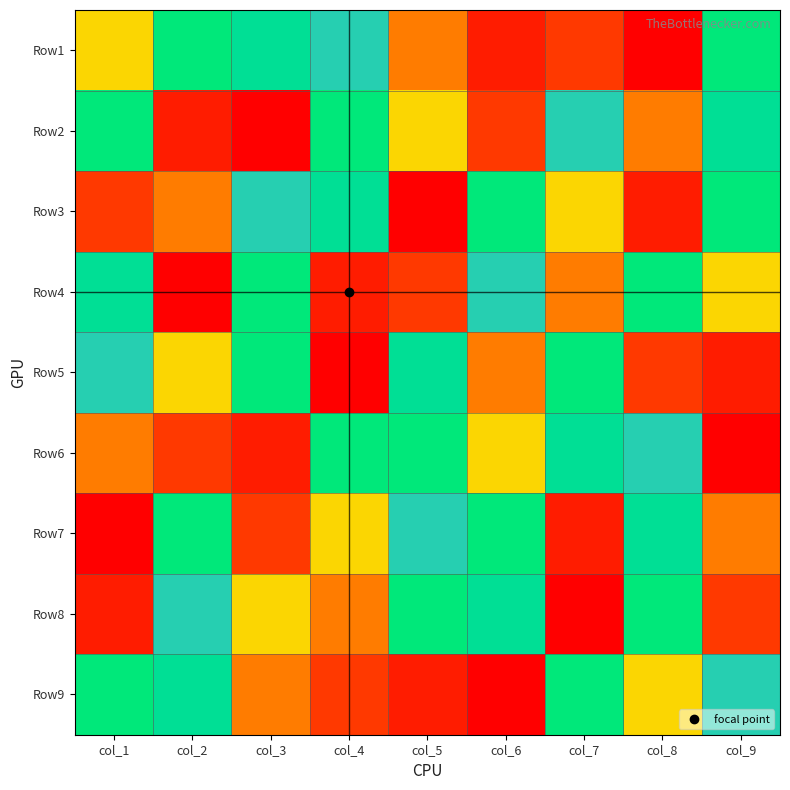

Which has a higher value, col_2 or col_9?

col_2